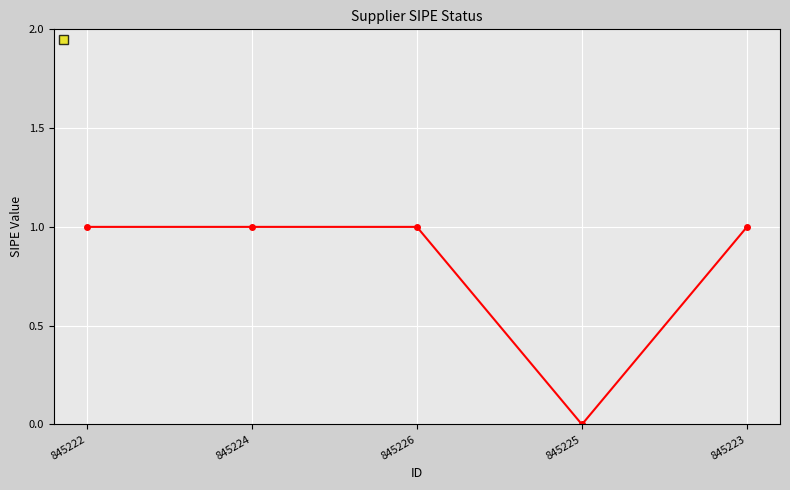

Reading left to right, extract all data points from this chart.

845222=1	845224=1	845226=1	845225=0	845223=1